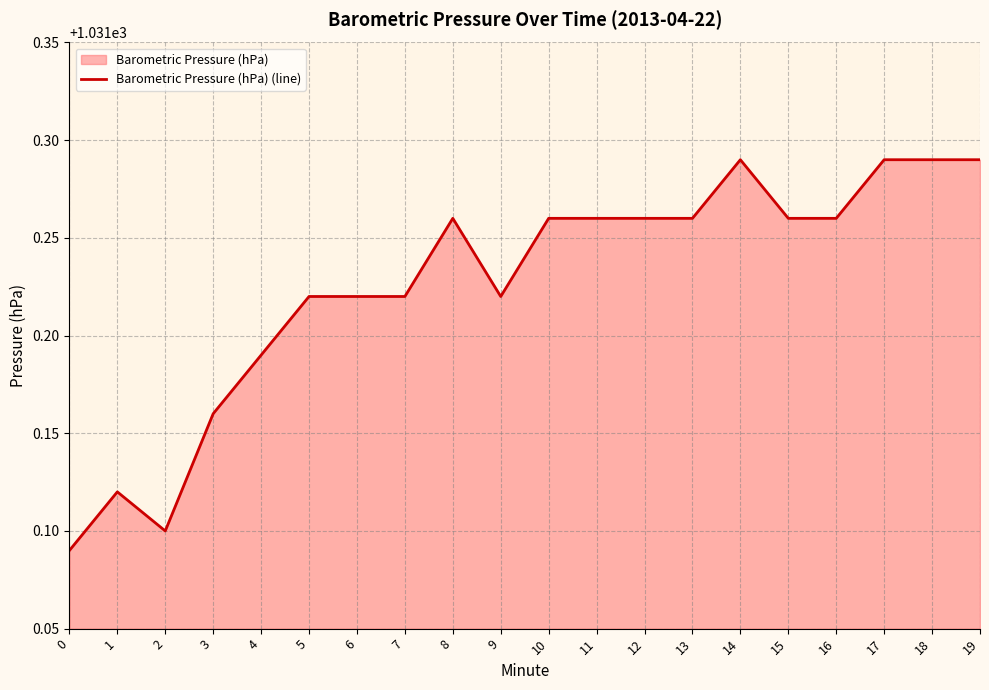

What is the ratio of the value at 16 to the value at 2?

1.0